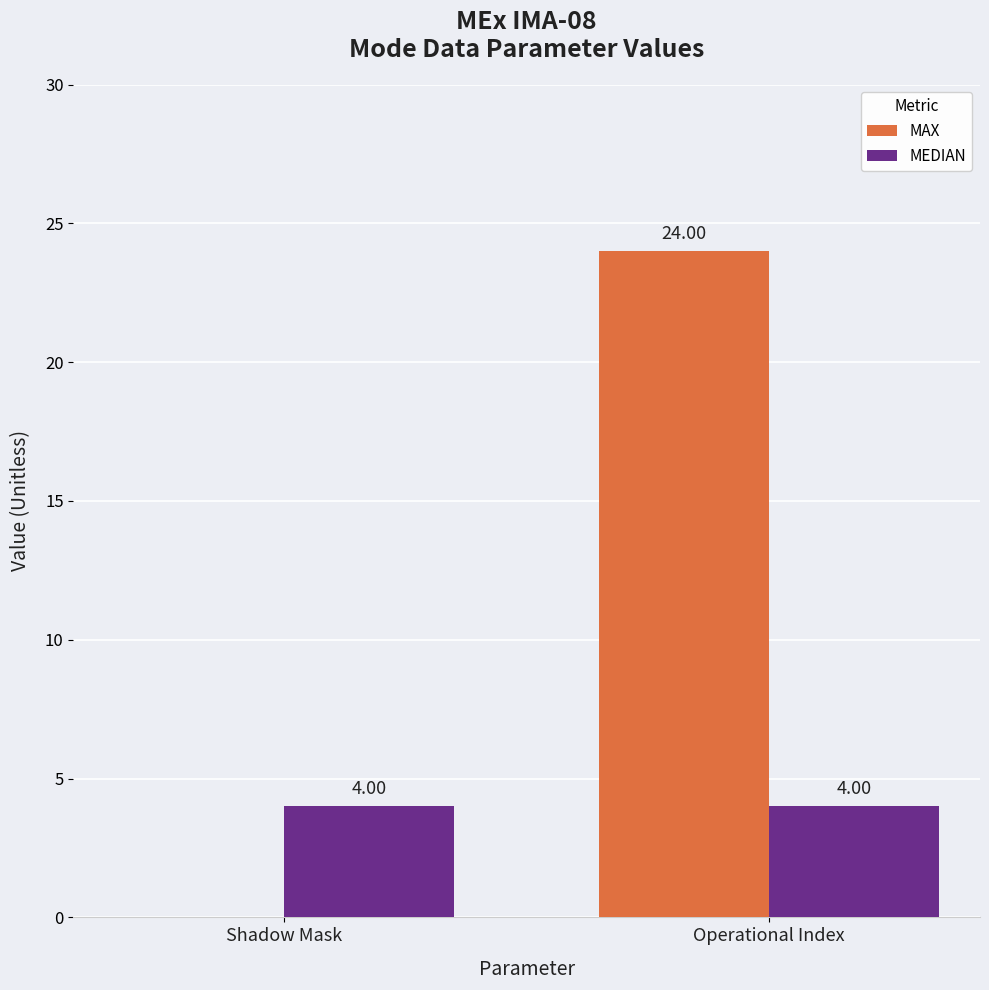

Is it true that MAX equals 16 at Operational Index?

False